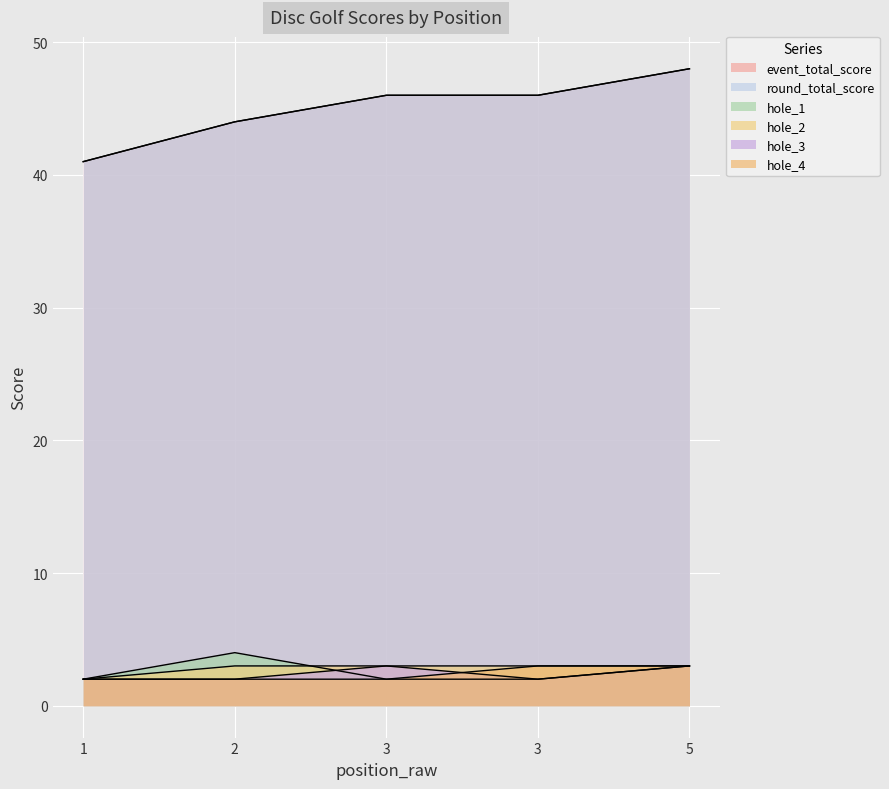

List the labels in order of hole_3 value, largest first.

3, 5, 1, 2, 3